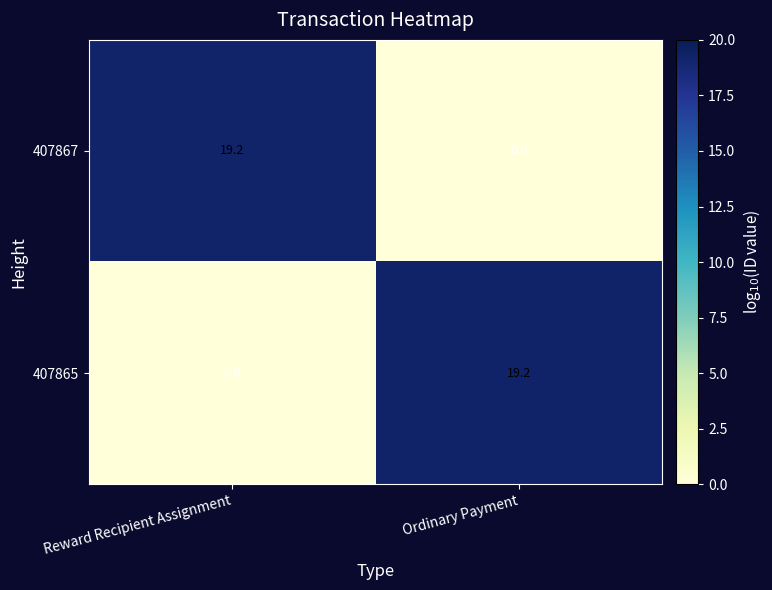

Count the number of data series in this chart.

2